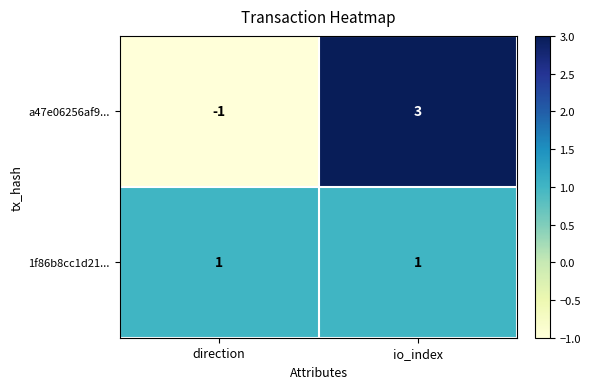

Which series has the widest spread of values?

a47e06256af9...